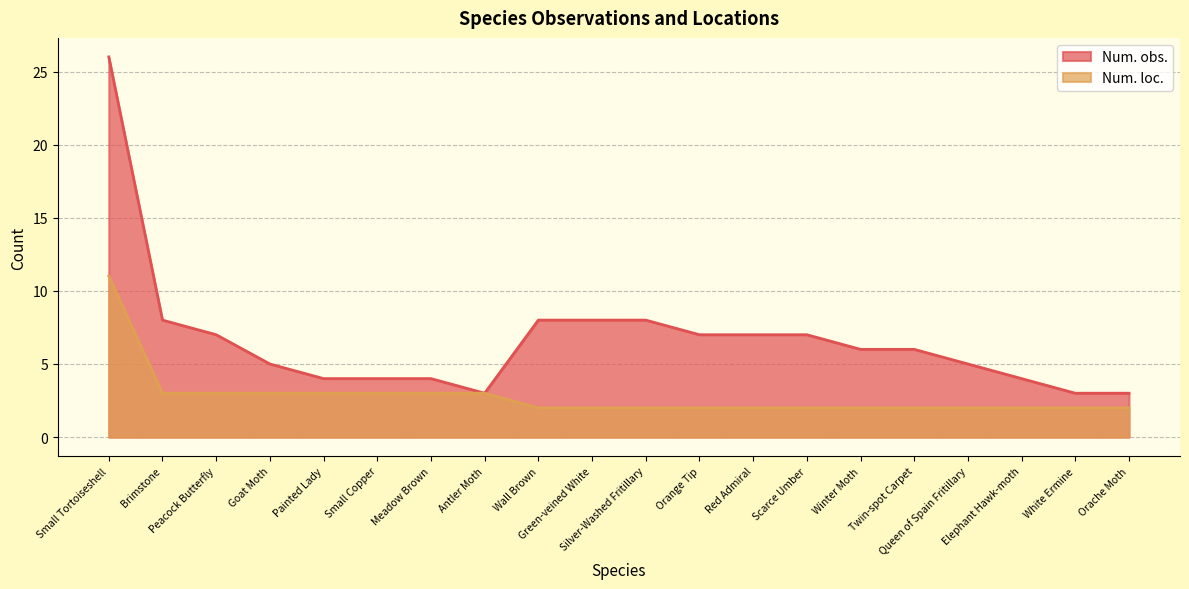

What is the smallest value displayed?

2